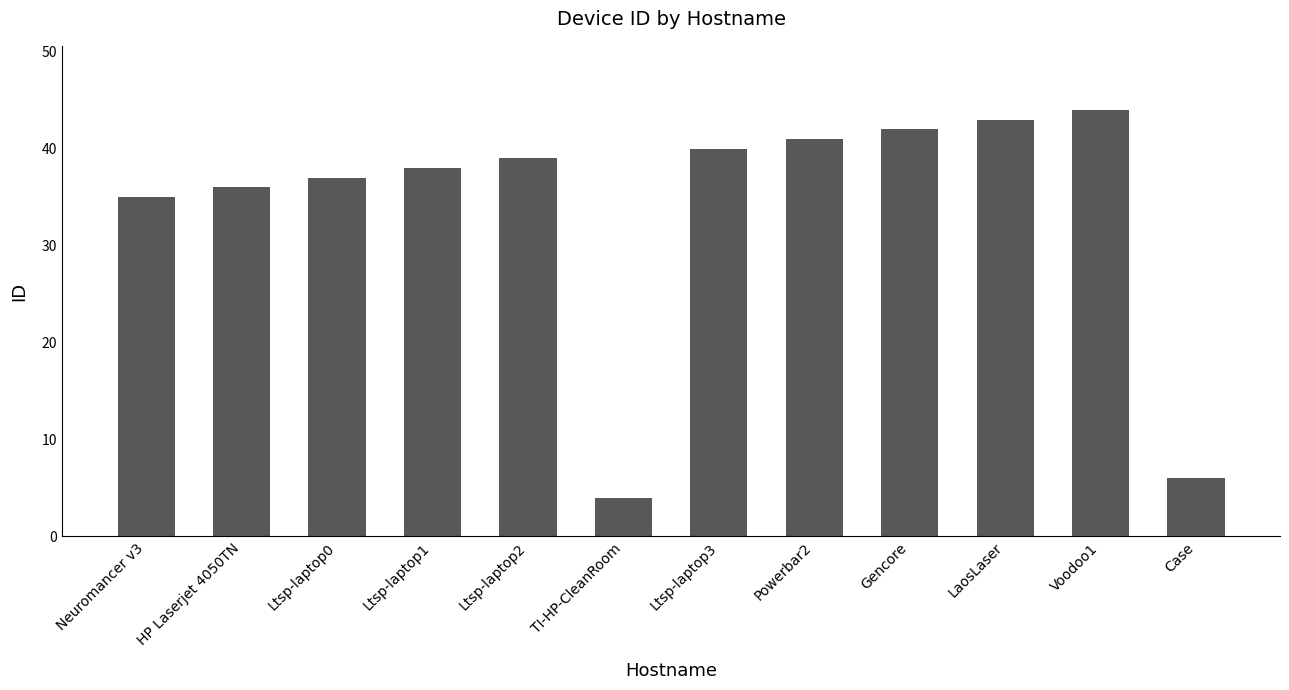

What is the approximate value at Ltsp-laptop0?

37